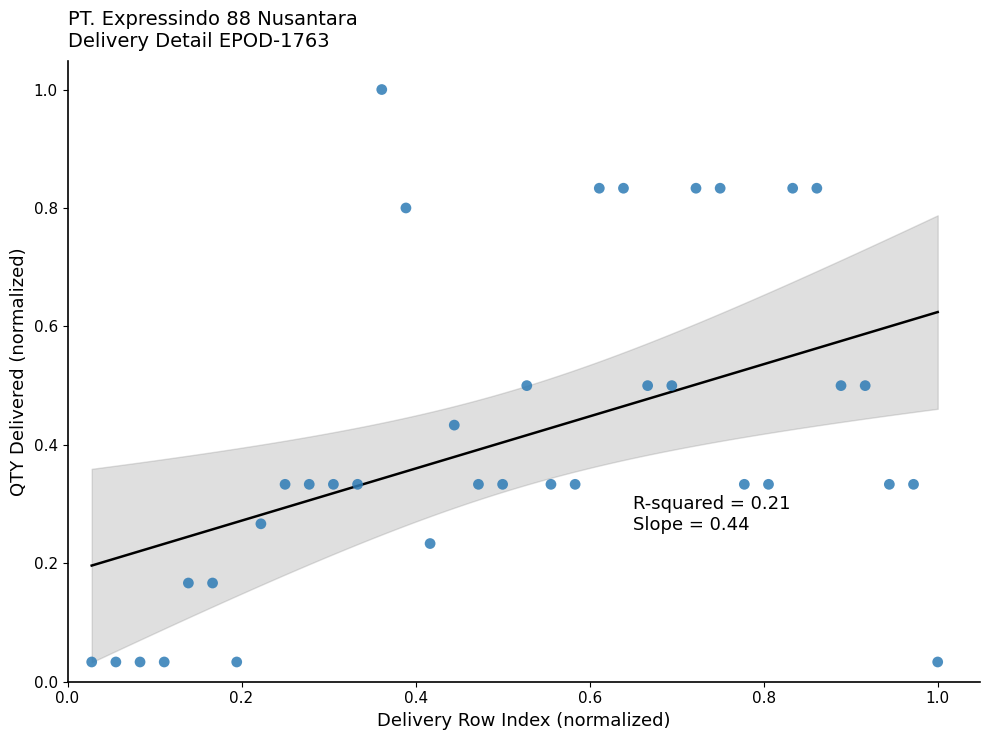

What is the range of X values (max minus min)?

1.0